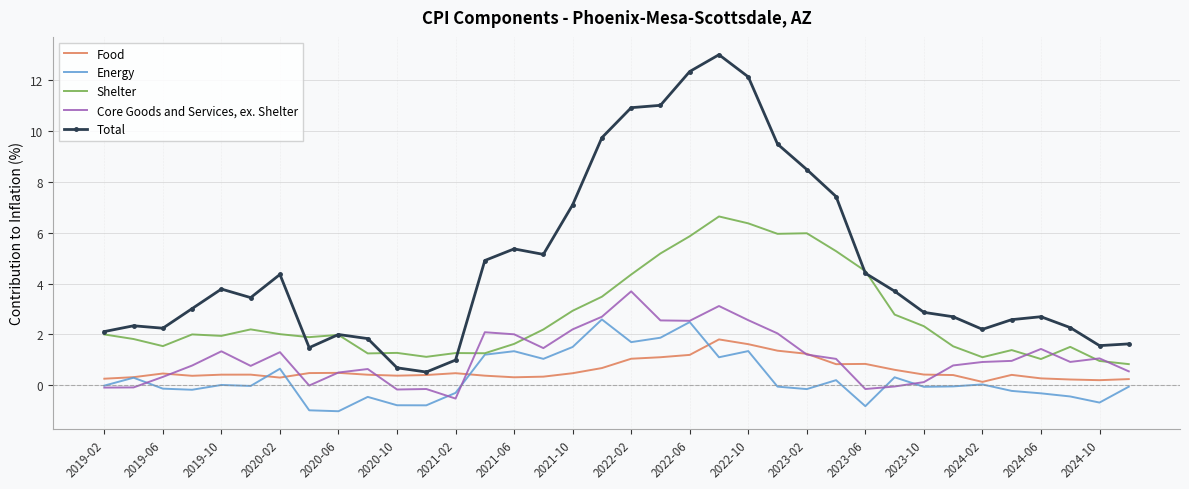

In Energy, how many points are higher than both neighbors (excluding endpoints)?

11